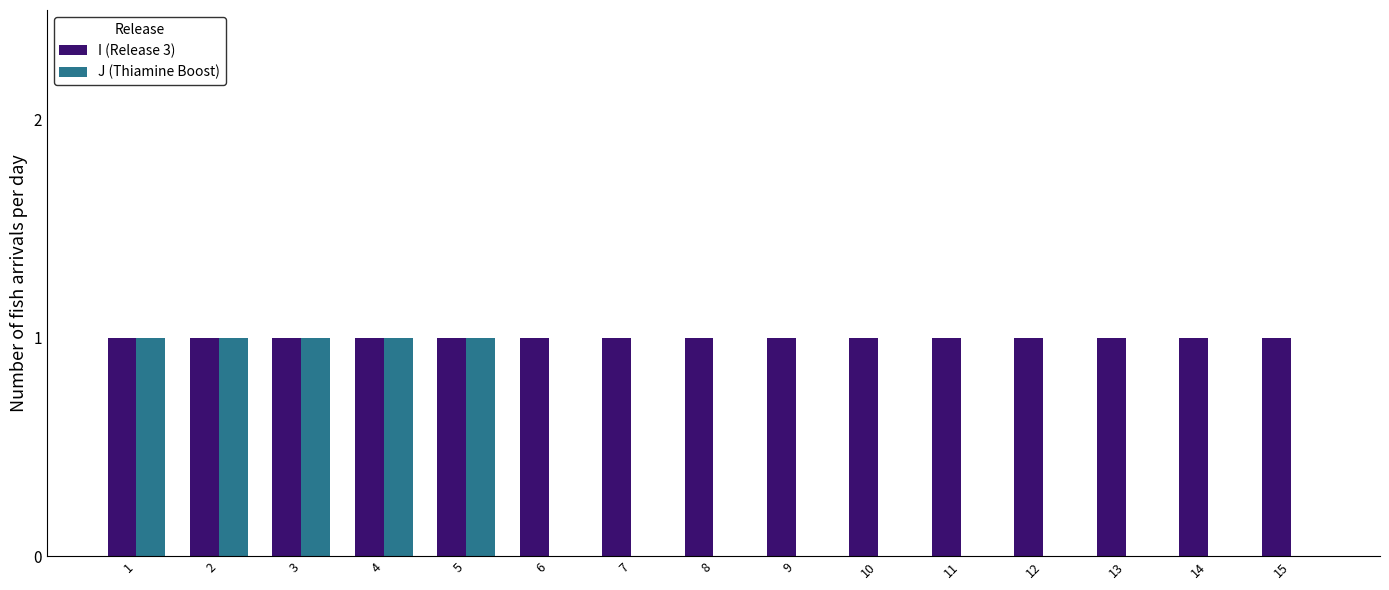

Reading right to left, transcribe all the data shown in this chart.

I (Release 3): 1	1	1	1	1	1	1	1	1	1	1	1	1	1	1
J (Thiamine Boost): 0	0	0	0	0	0	0	0	0	0	1	1	1	1	1